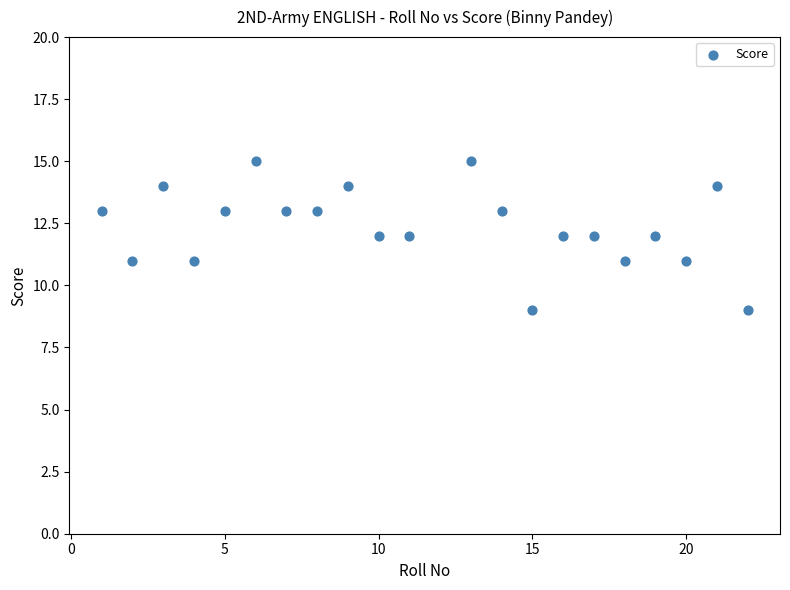

What is the range of Y values (max minus min)?

6